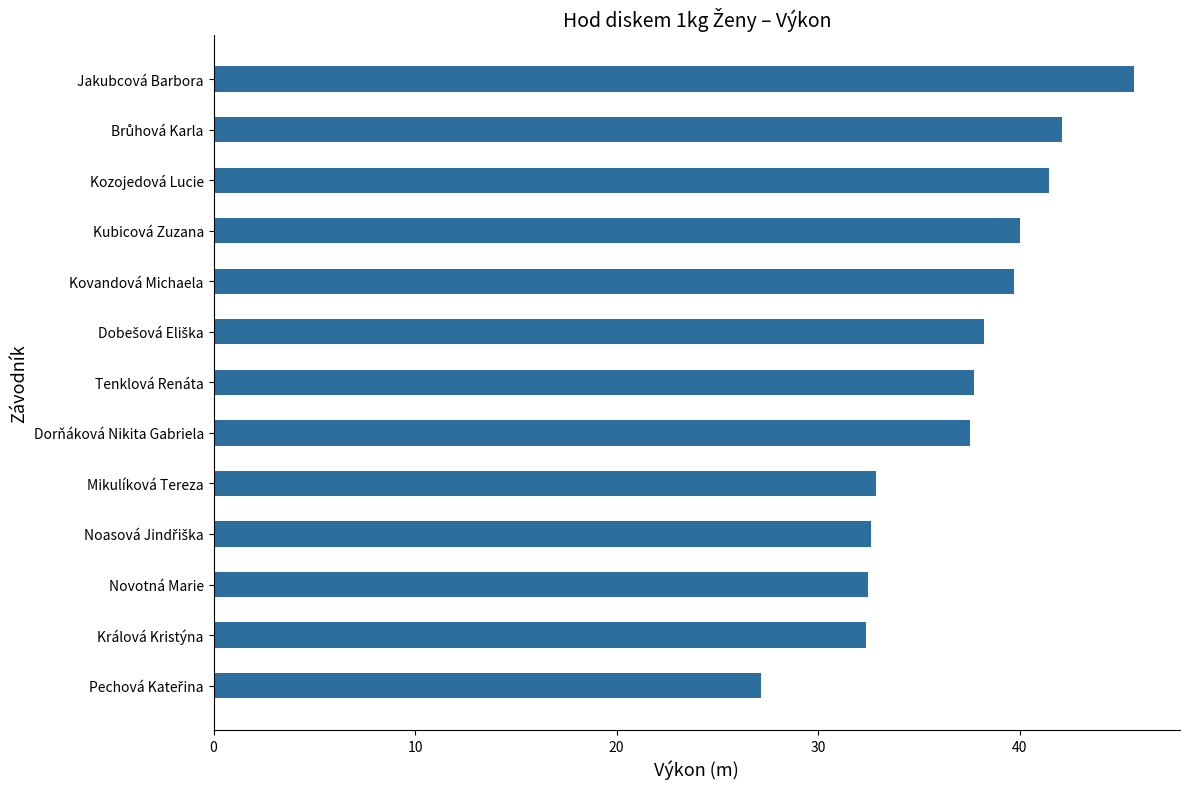

What is the smallest value displayed?

27.2